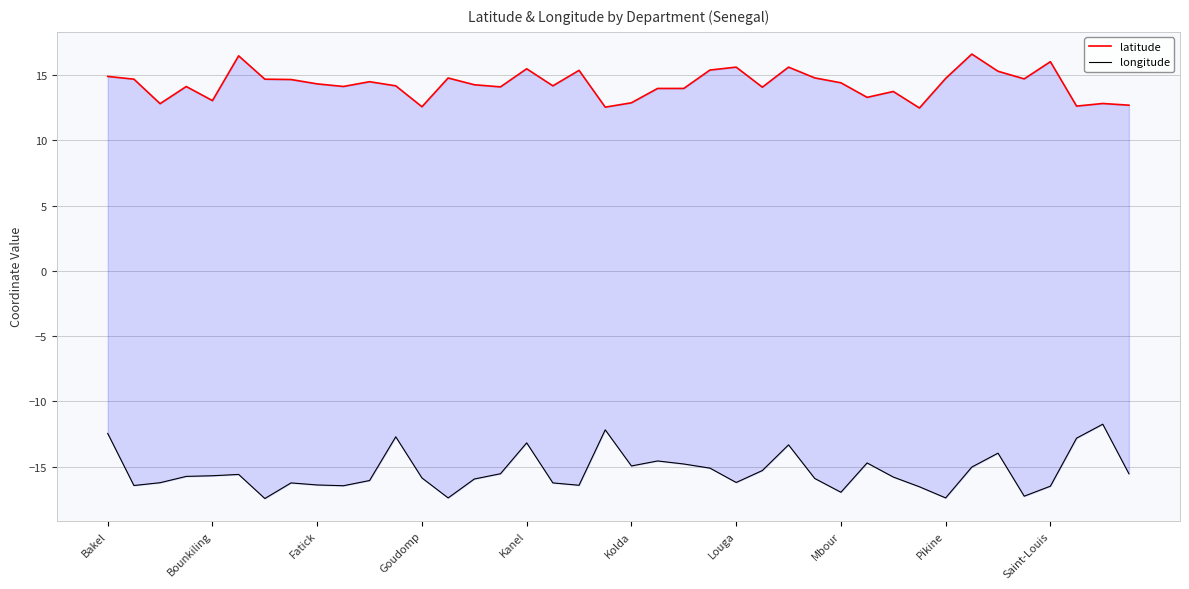

At 31, list the series in order from smallest to largest.

longitude, latitude